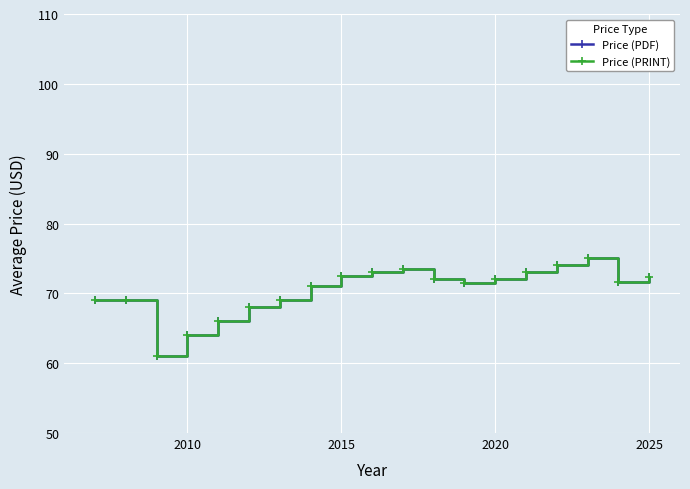

Is this an area chart (filled region under the line)?

No